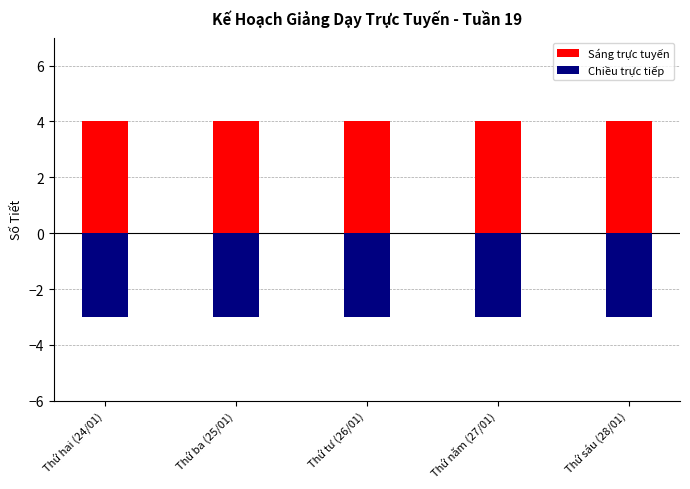

What is the value of the Sáng trực tuyến bar at the 5th from the left?

4